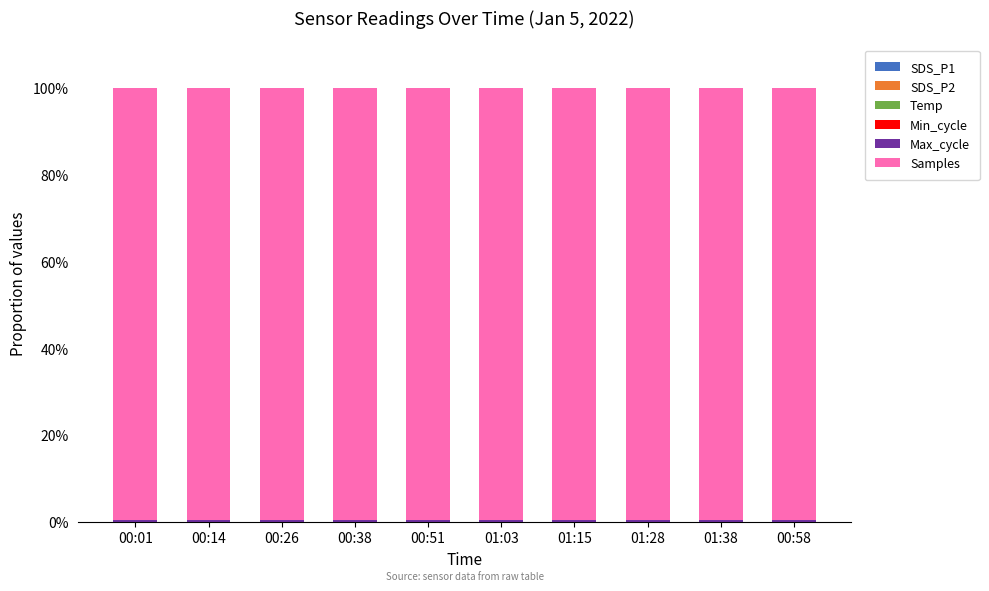

Does the chart contain stacked bars?

Yes